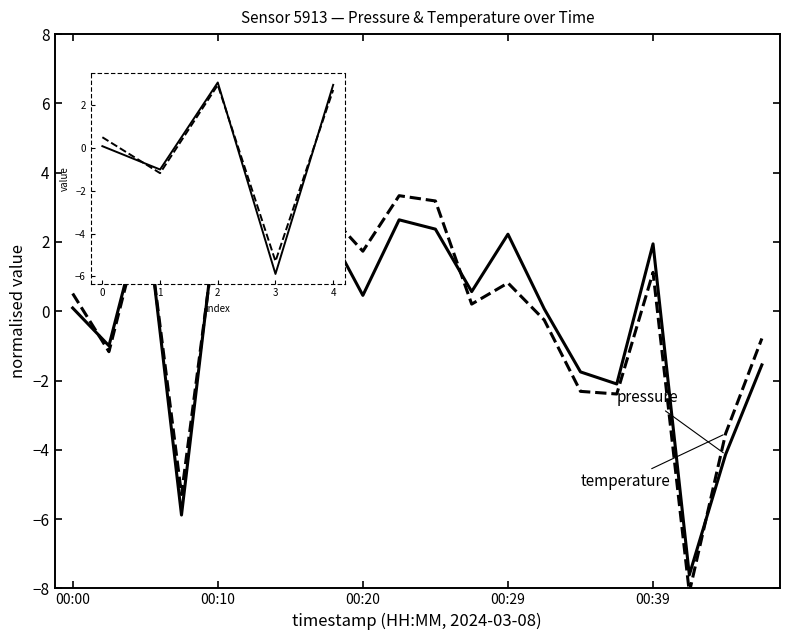

What is the minimum value shown in the chart?

-8.1